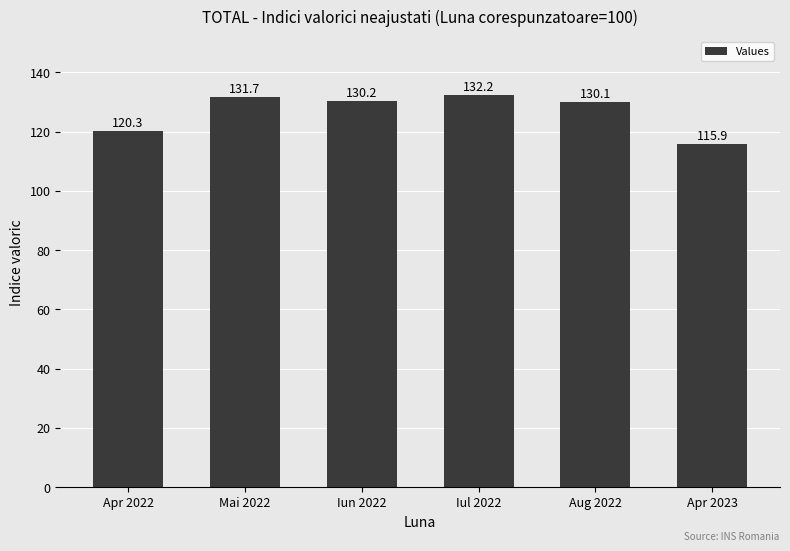

What is the label of the 3rd bar from the right?

Iul 2022